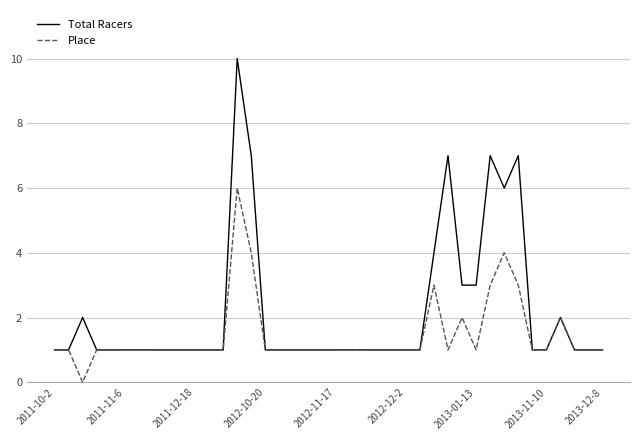

What is the maximum value shown in the chart?

10